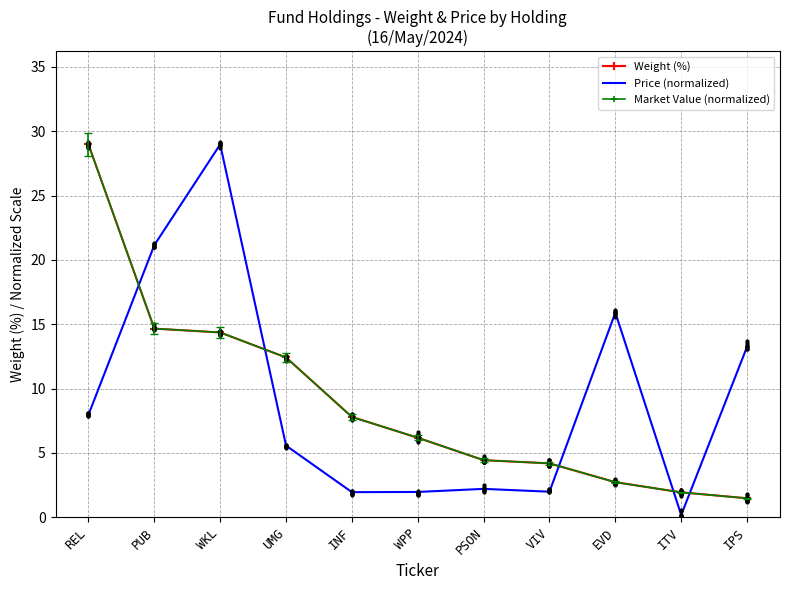

At how many categories does at least one series exceed 26?

2